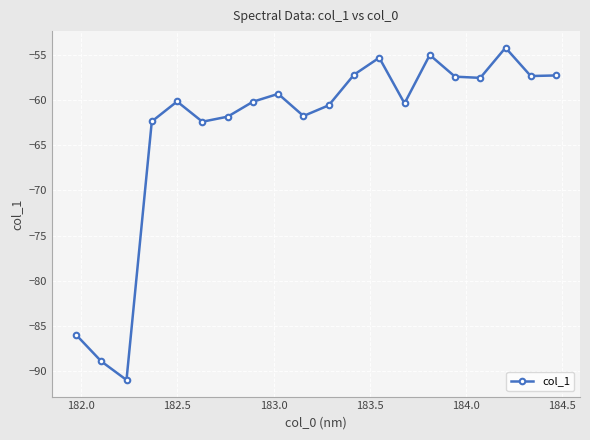

What is the maximum value shown in the chart?

-54.2